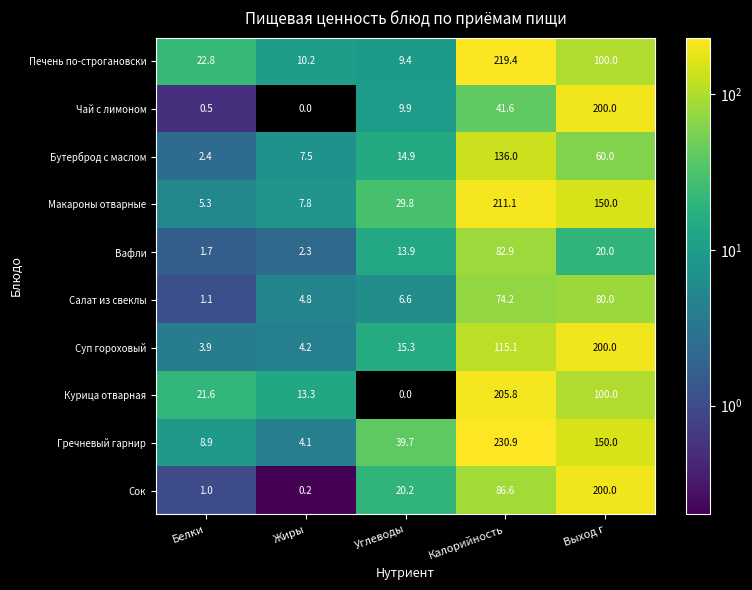

Where does the Сок series first go above 20?

Углеводы